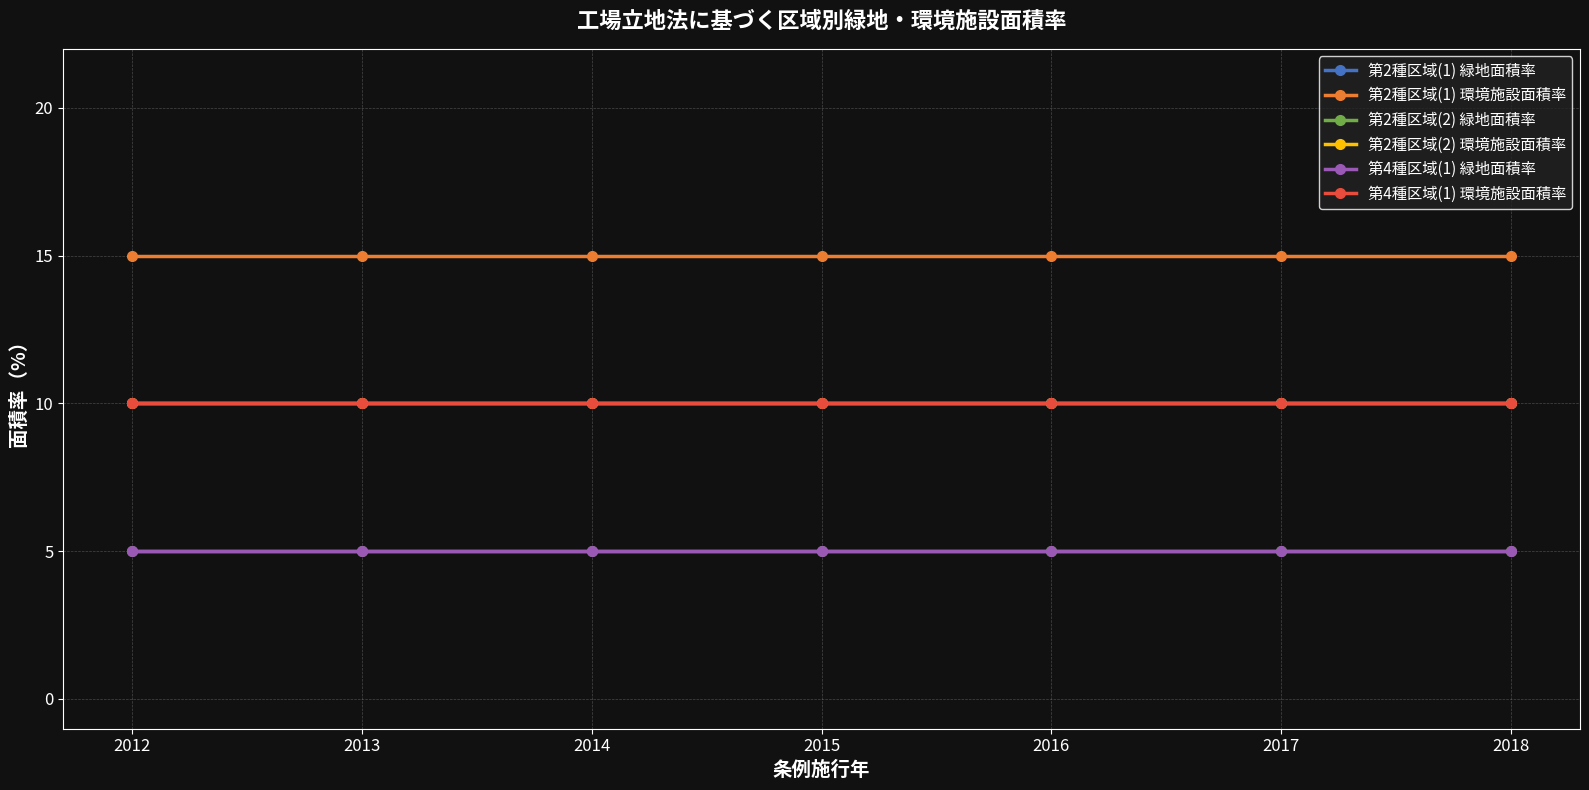

What is the sum of all 第4種区域(1) 環境施設面積率 values?

70